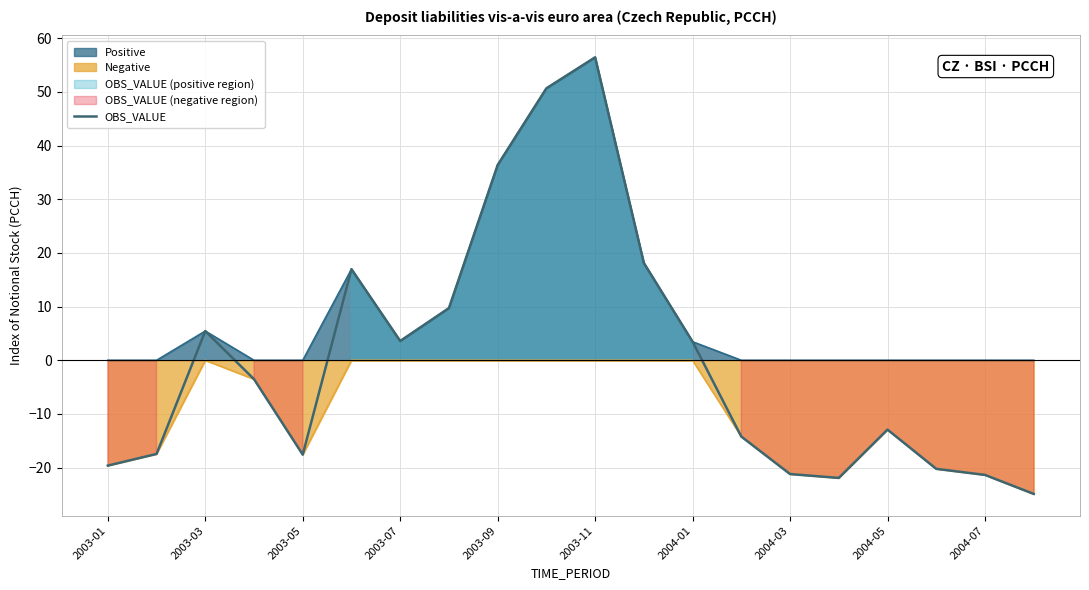

The value at 15 is -33.3. True or false?

False